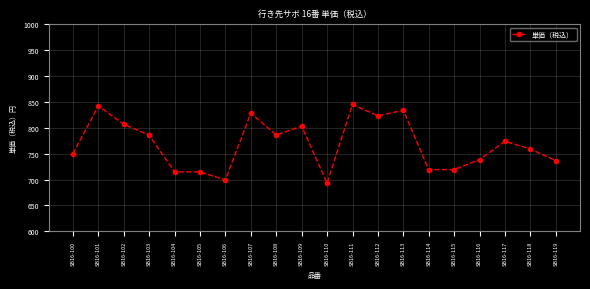

Where is the first local maximum?

SB16-101